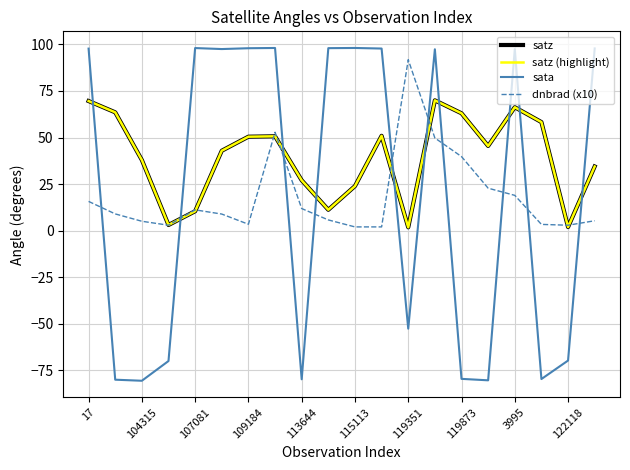

Does the chart display data point markers on the line(s)?

No